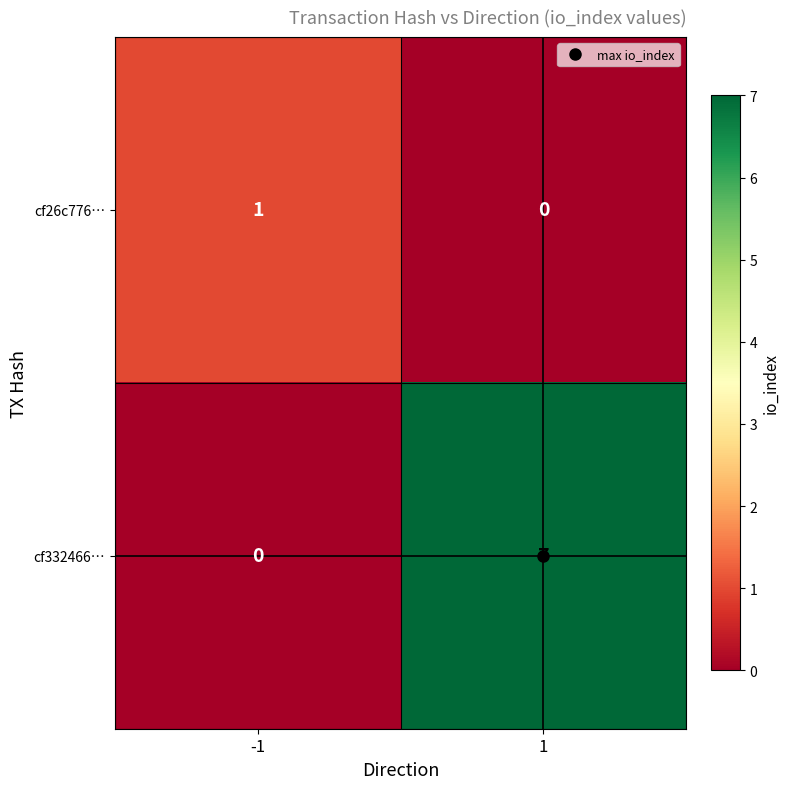

The value of cf26c776… at 1 is 0. True or false?

True